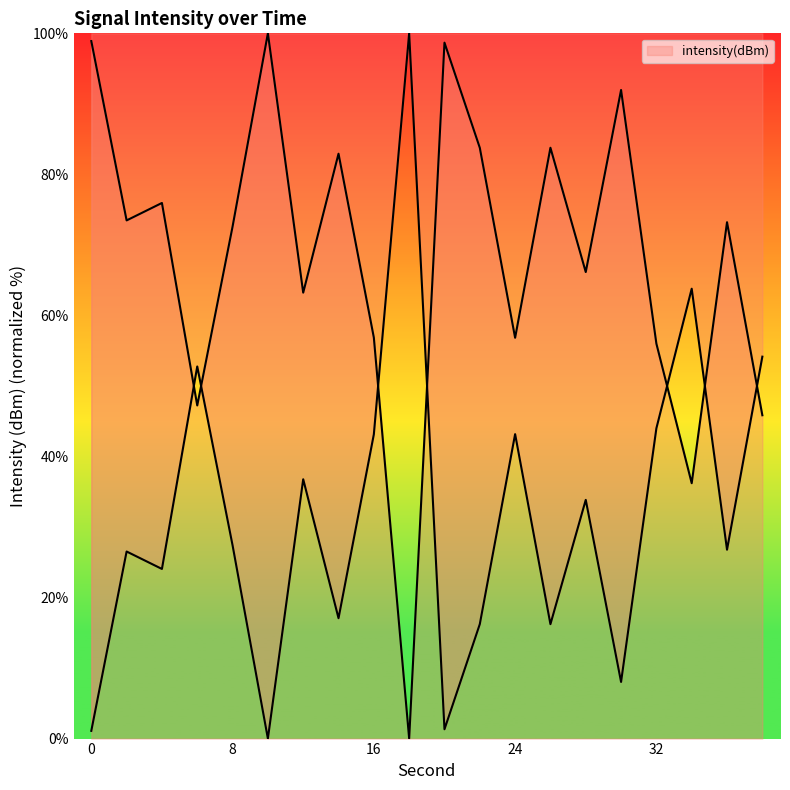

Rank the categories by value from lowest to highest.

10, 0, 20, 30, 26, 22, 14, 4, 2, 36, 8, 28, 12, 16, 24, 32, 6, 38, 34, 18